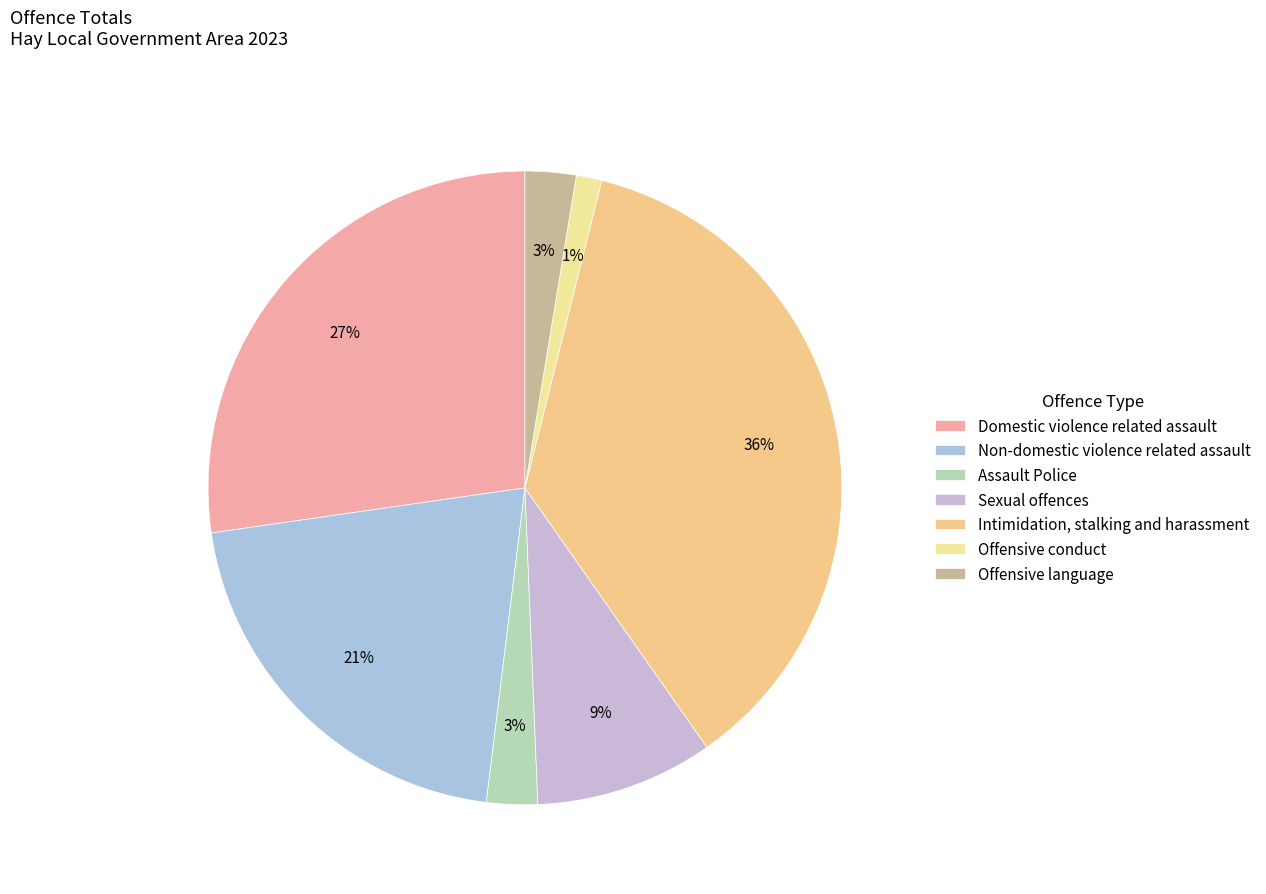

Is there any slice that represents more than half of the pie?

No